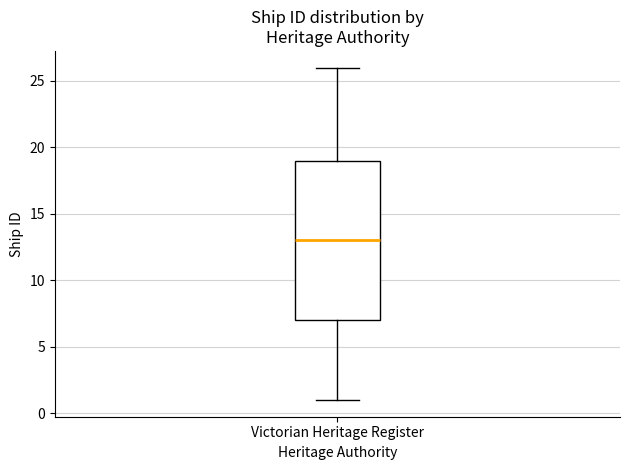

Where does the lower whisker of the box for Victorian Heritage Register end on the y-axis? The values are not printed on the chart, so give them approximately, as read against the axis.

1